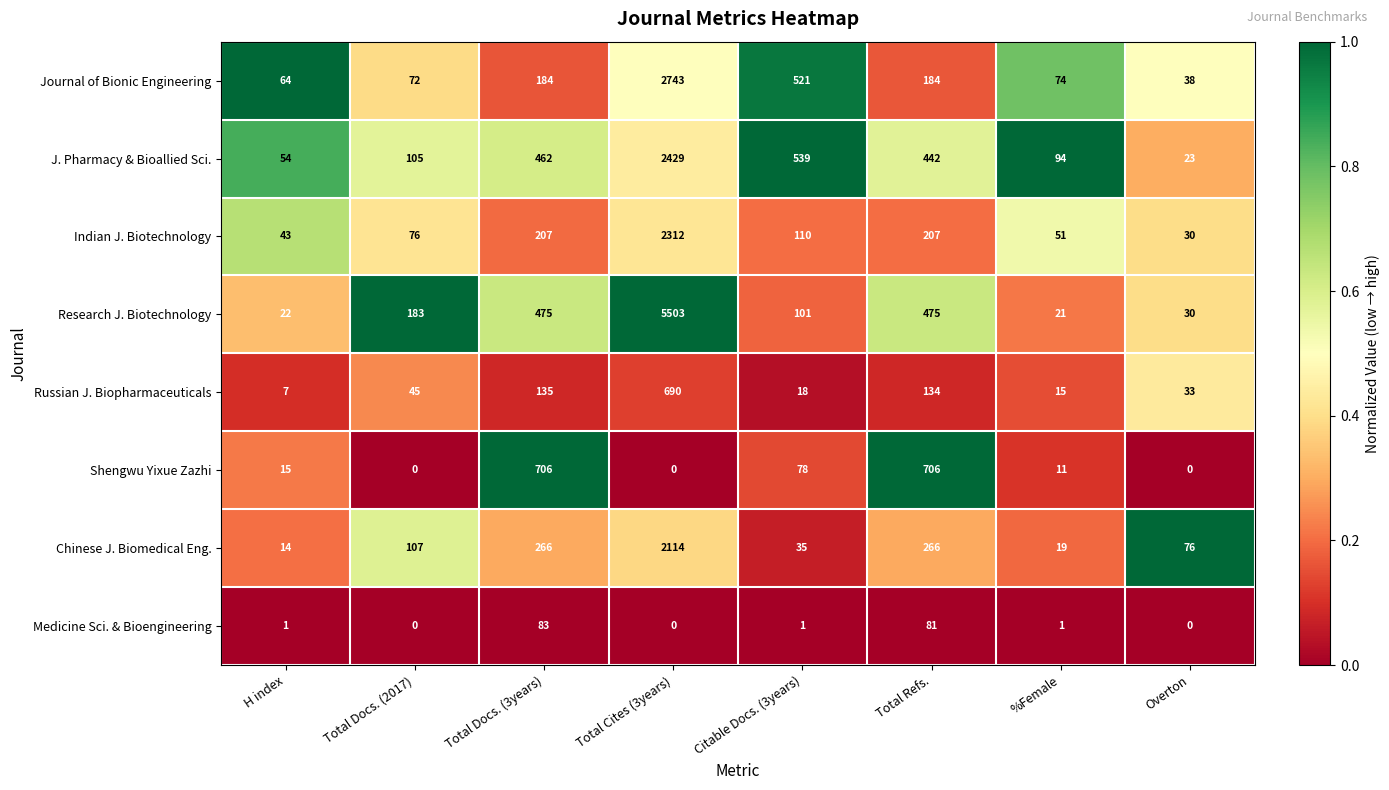

Where does the J. Pharmacy & Bioallied Sci. series first go above 442?

Total Docs. (3years)